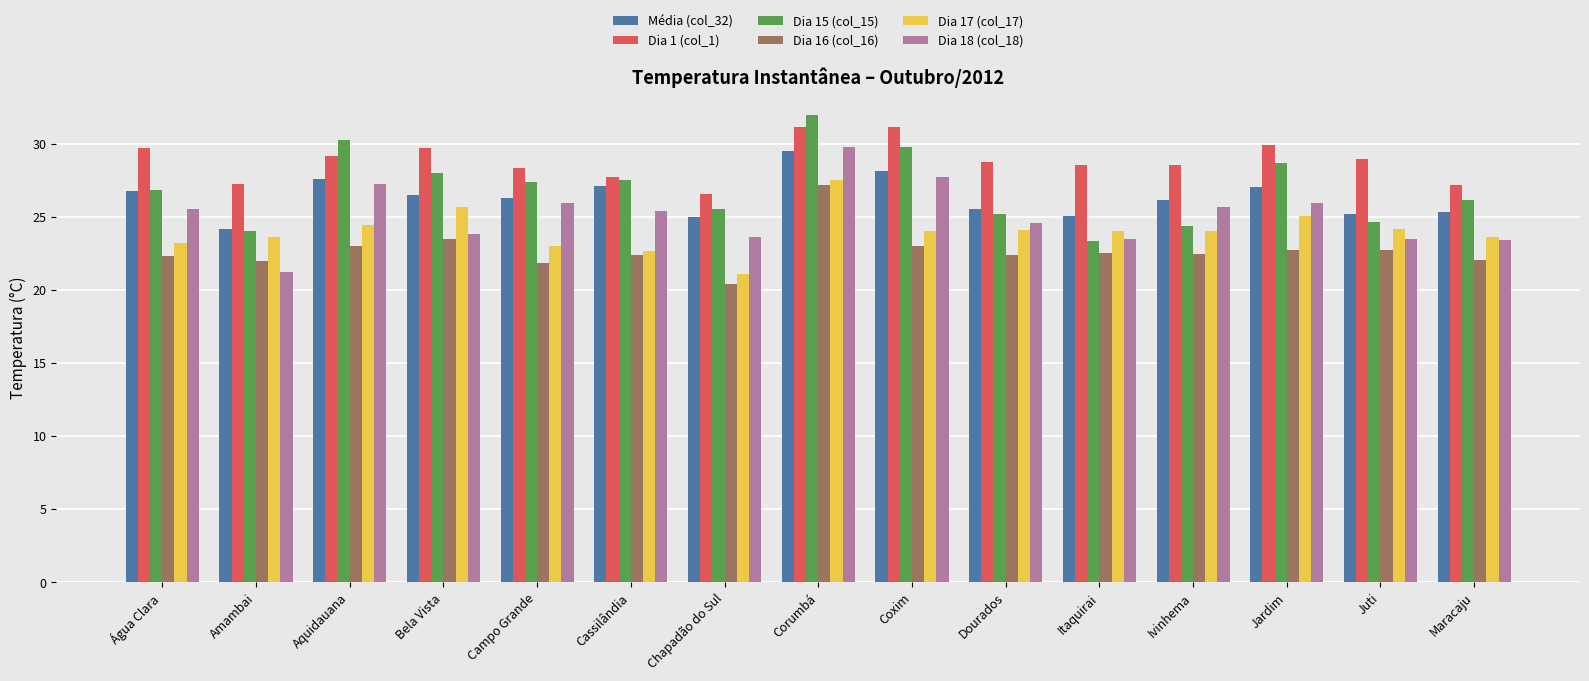

Rank the series at Aquidauana from lowest to highest value.

Dia 16 (col_16), Dia 17 (col_17), Dia 18 (col_18), Média (col_32), Dia 1 (col_1), Dia 15 (col_15)